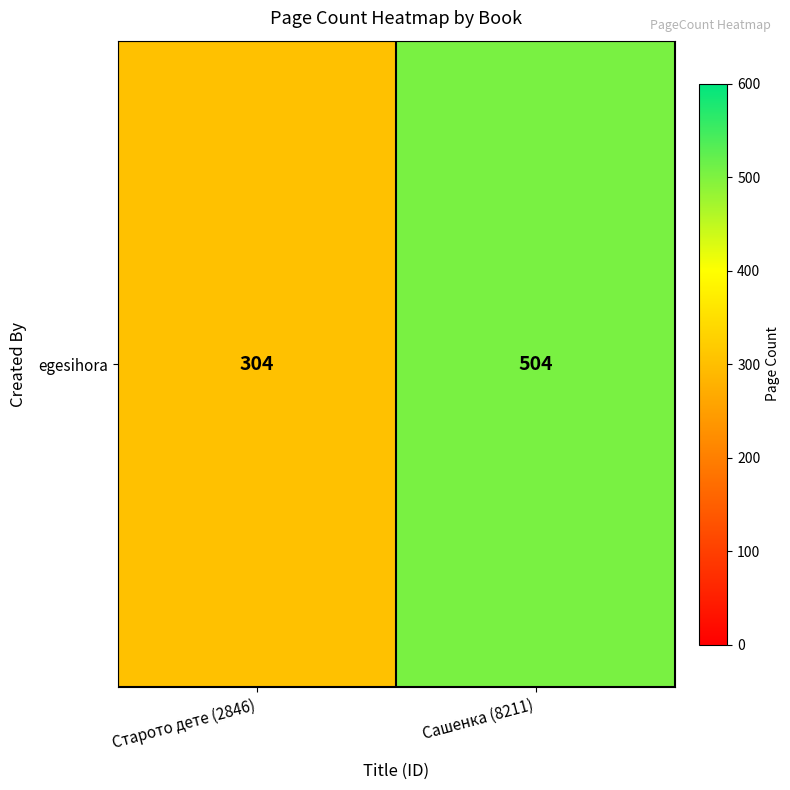

True or false: the data shows 507 at Старото дете (2846).

False